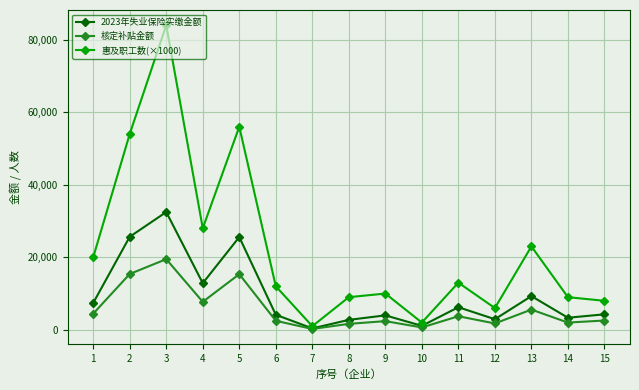

How many interior local valleys does the 惠及职工数(×1000) series have?

4